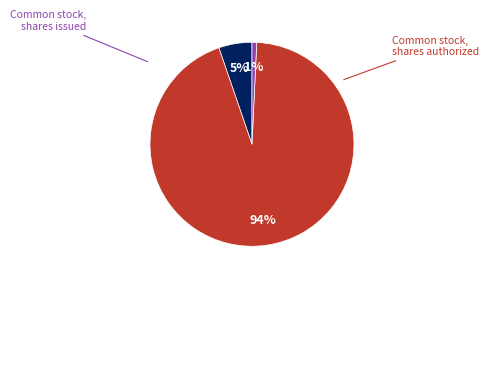

What percentage is the Common stock, shares authorized slice, to the nearest percent?

94%